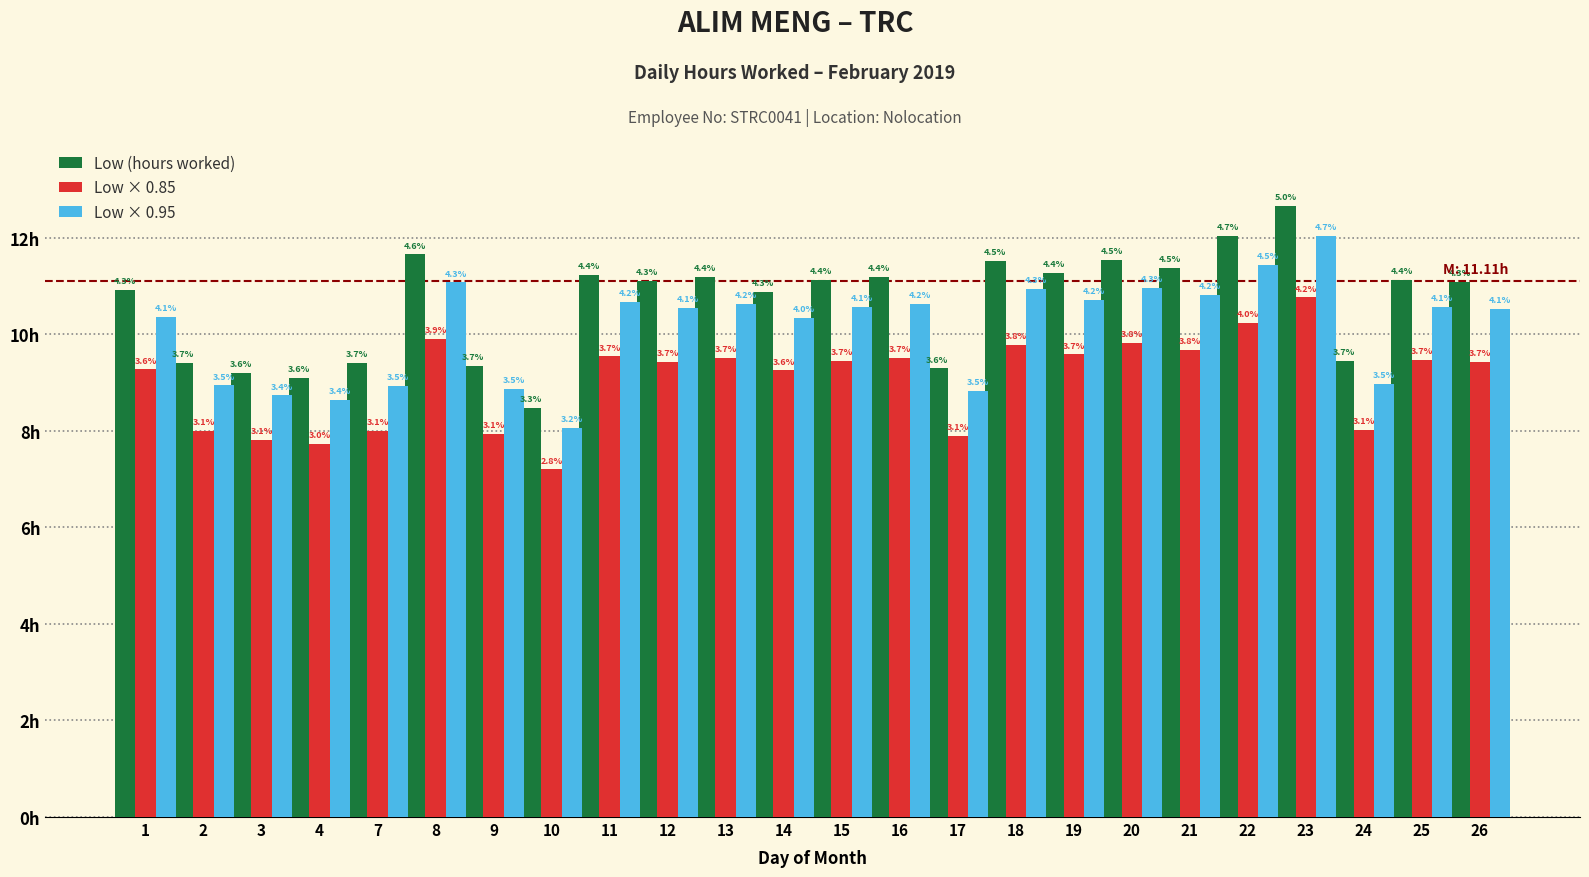

At 22, list the series in order from largest to smallest.

Low (hours worked), Low × 0.95, Low × 0.85